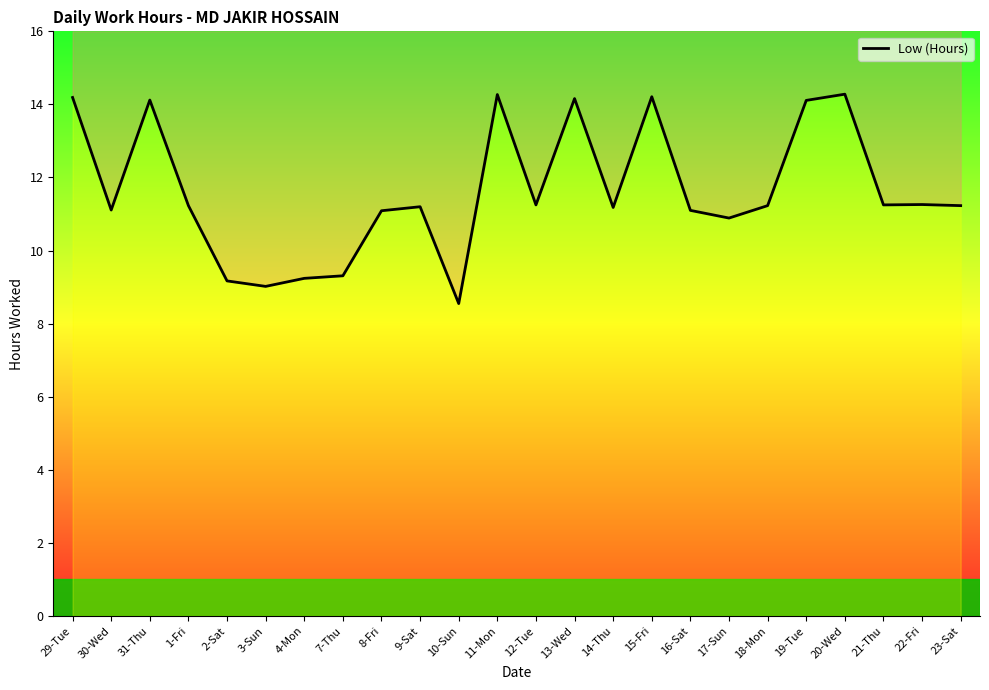

Read the value at 7-Thu.

9.3